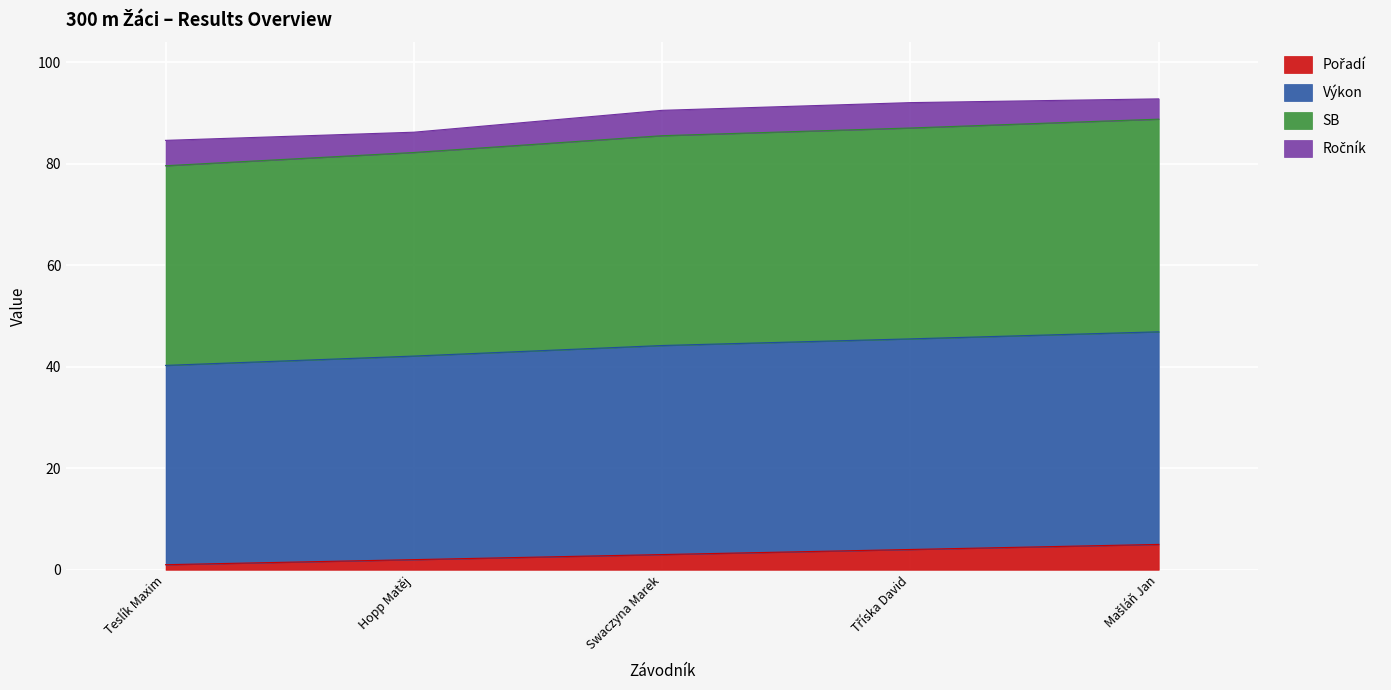

True or false: Výkon and Pořadí cross at least once.

False